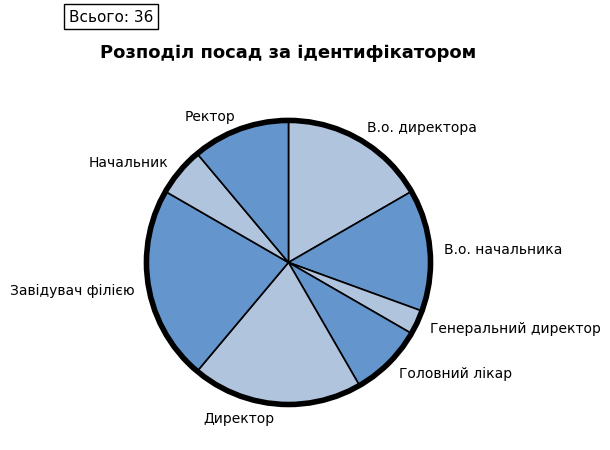

What is the largest slice in the pie chart?

Завідувач філією